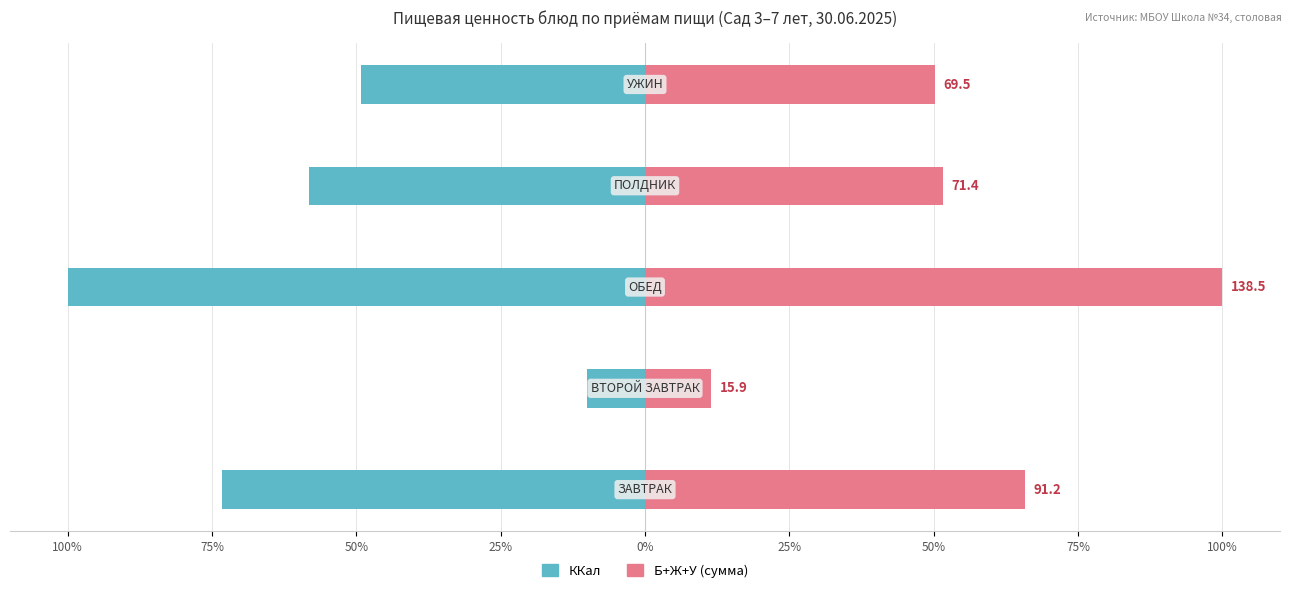

What is the average value of the ККал series?

-58.2